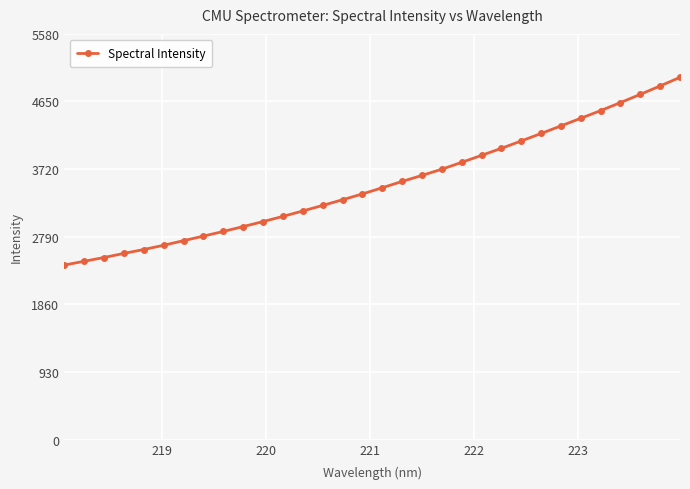

What is the maximum value shown in the chart?

4982.5